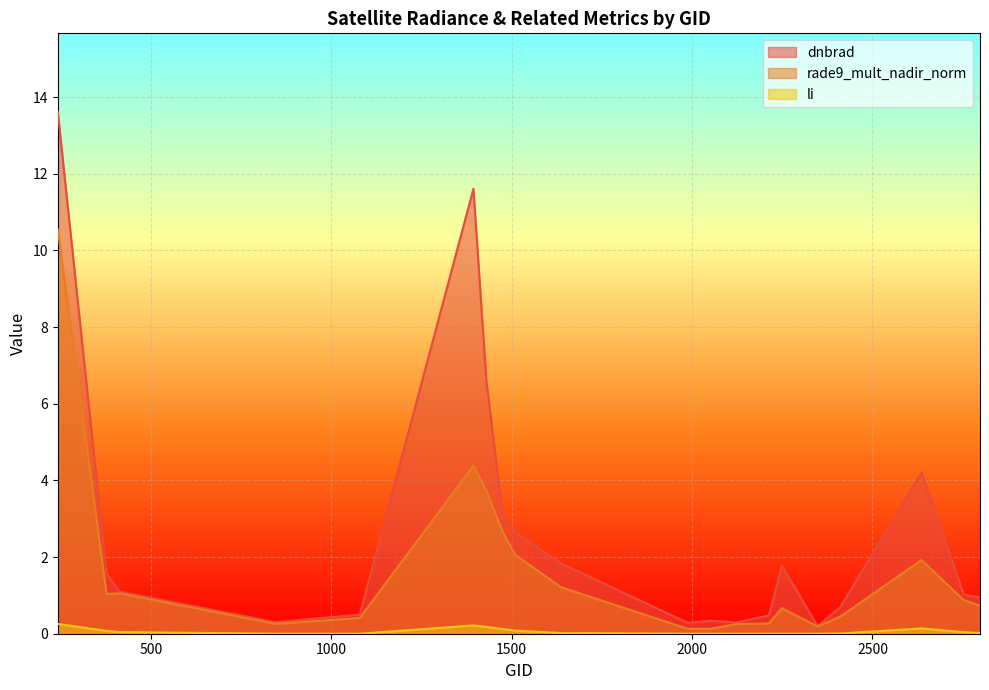

In rade9_mult_nadir_norm, how many points are lower than both neighbors (excluding endpoints)?

4